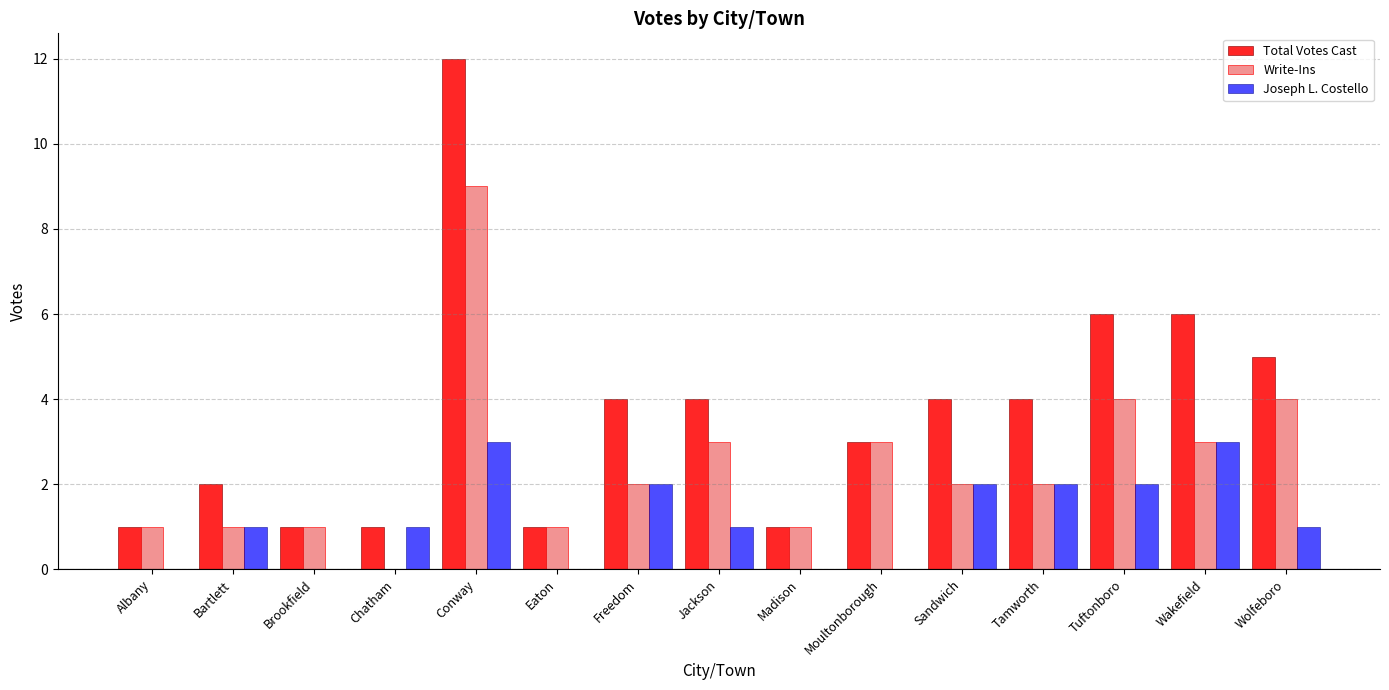

How many groups of bars are there?

15